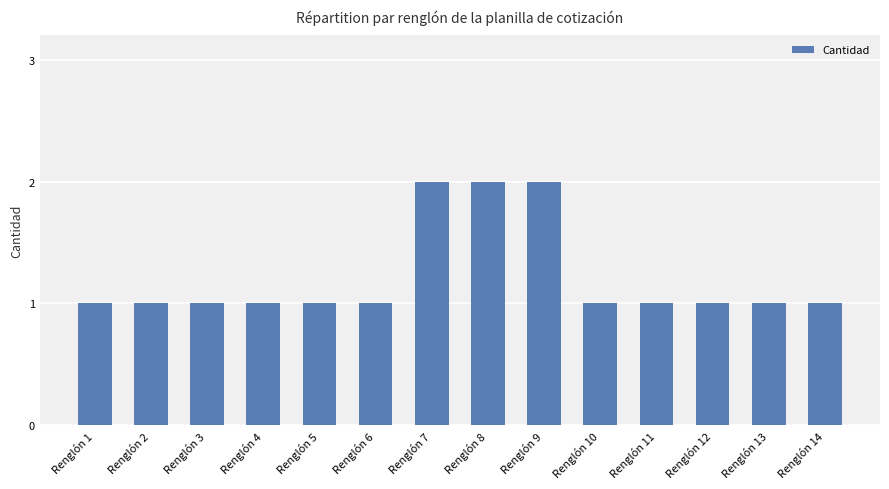

Reading left to right, what are all the values shown in this chart?

Renglón 1=1	Renglón 2=1	Renglón 3=1	Renglón 4=1	Renglón 5=1	Renglón 6=1	Renglón 7=2	Renglón 8=2	Renglón 9=2	Renglón 10=1	Renglón 11=1	Renglón 12=1	Renglón 13=1	Renglón 14=1